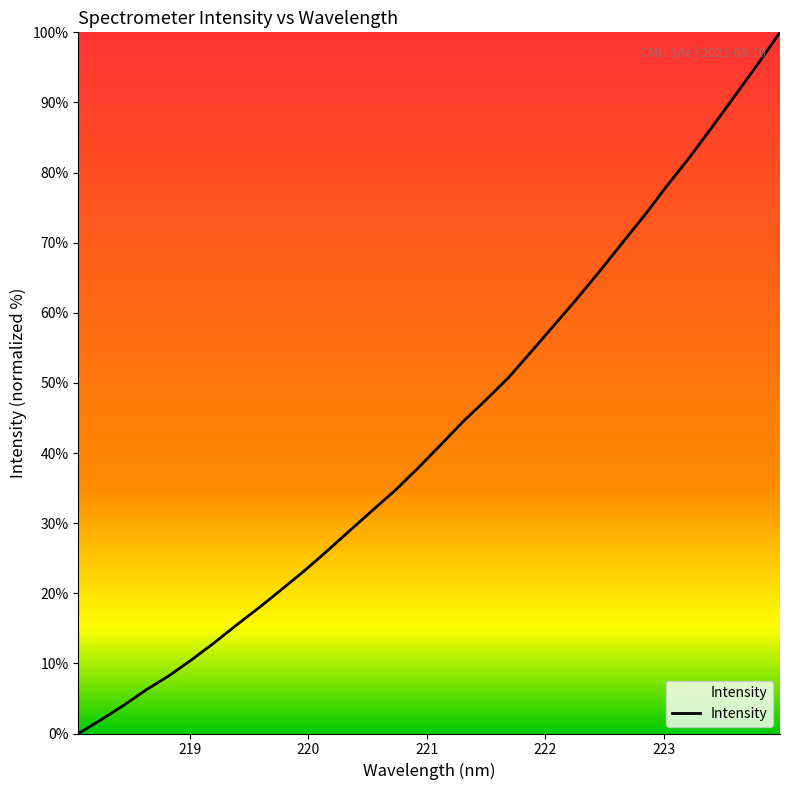

What is the greatest value displayed?

100.0